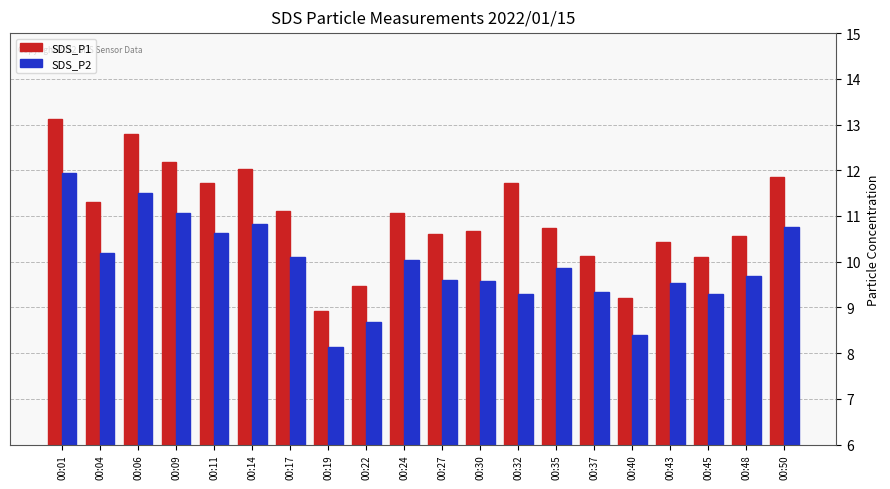

Which series has the largest range (max minus min)?

SDS_P1